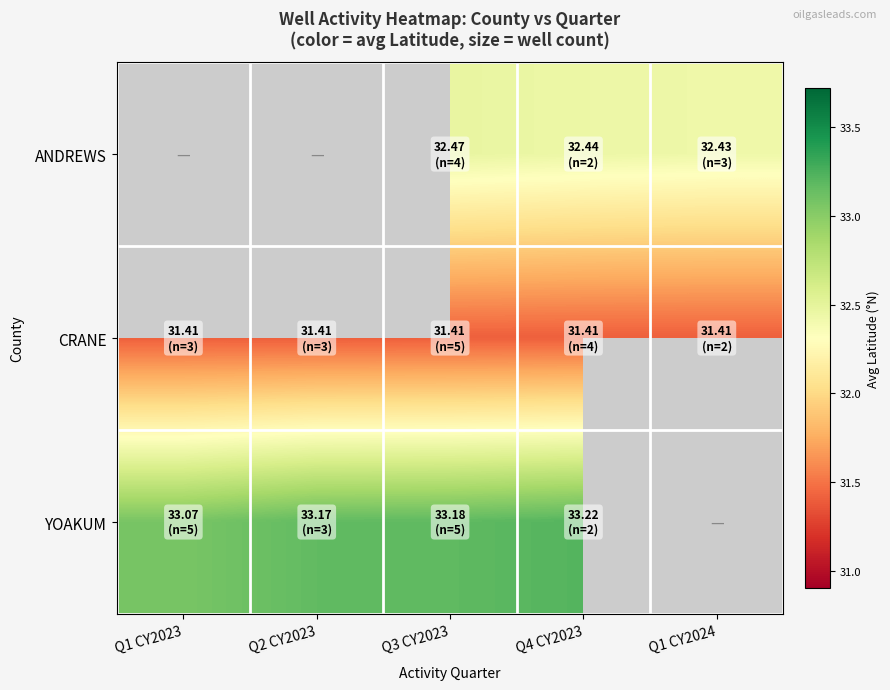

Rank the categories by CRANE value from lowest to highest.

Q2 CY2023, Q4 CY2023, Q3 CY2023, Q1 CY2024, Q1 CY2023